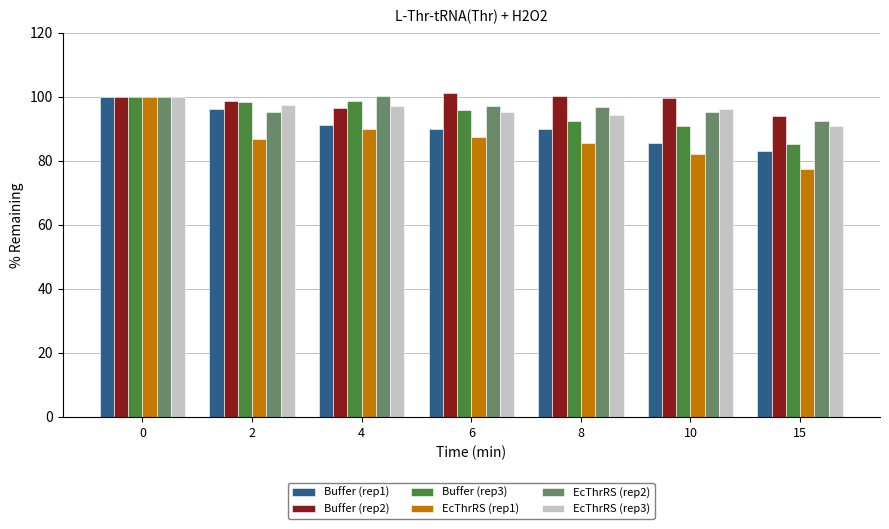

What is the value of the EcThrRS (rep1) bar at the 6th from the left?

82.1